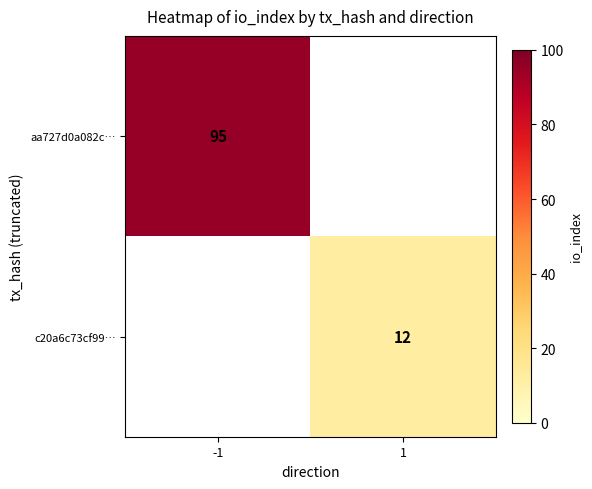

True or false: c20a6c73cf99… has a value of 12 at 1.

True